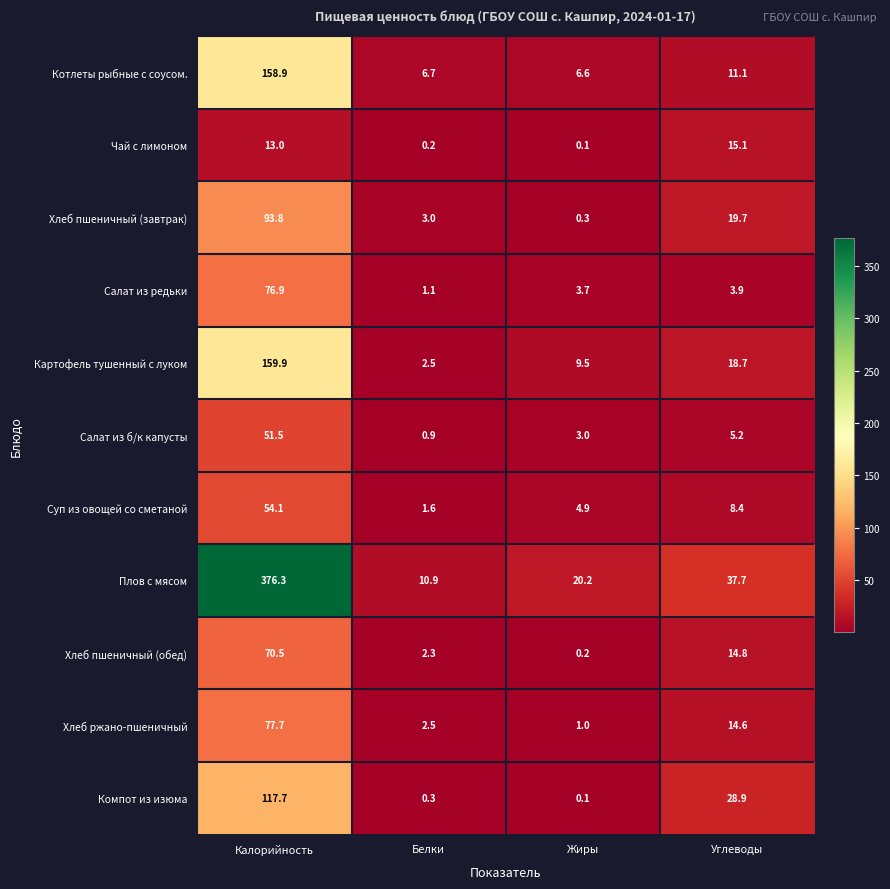

Which category has the lowest value across all series?

Жиры